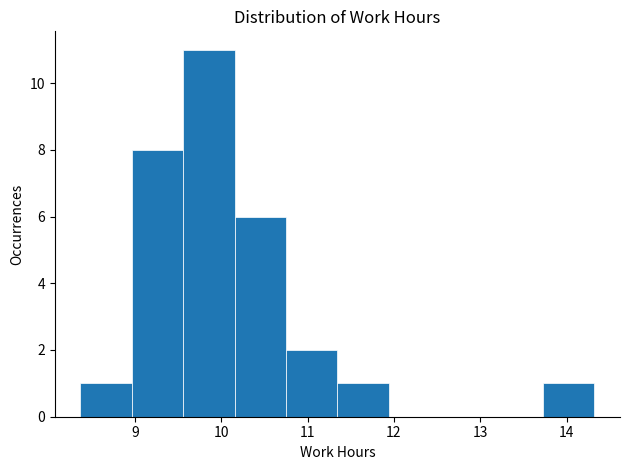

How tall is the bar that spans 9.6 to 10.2 on the x-axis? Neither the bar edges nor the heights are printed on the chart, so give them approximately, as read against the axes.

11